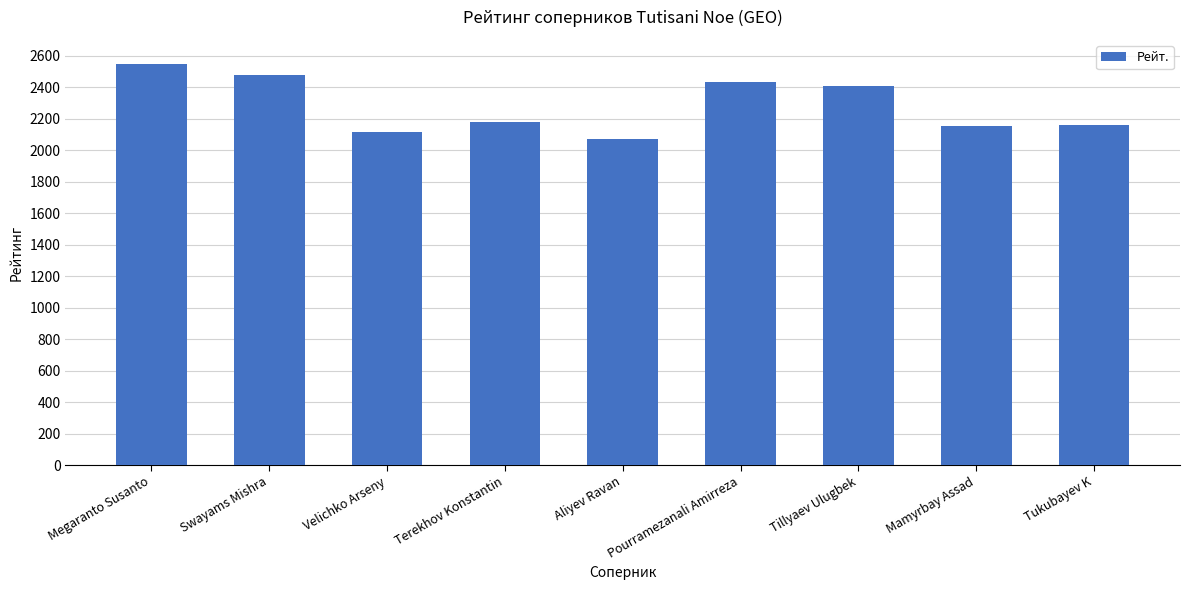

Is it true that the value at Tukubayev K is 3124?

False